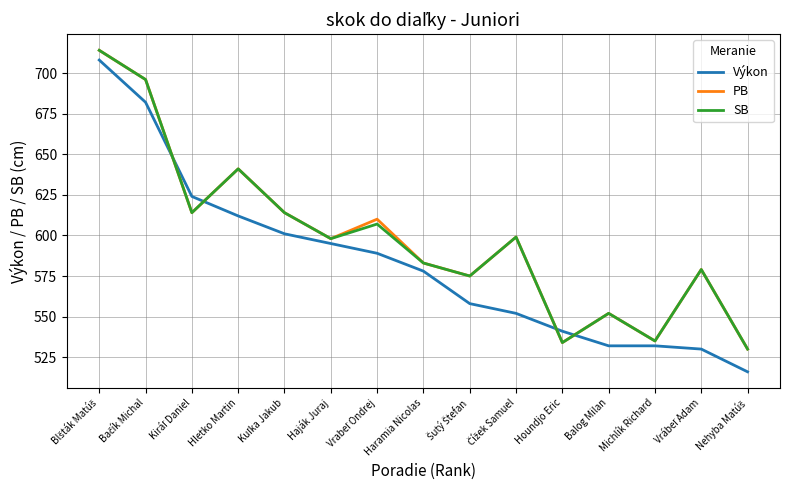

What is the minimum value shown in the chart?

516